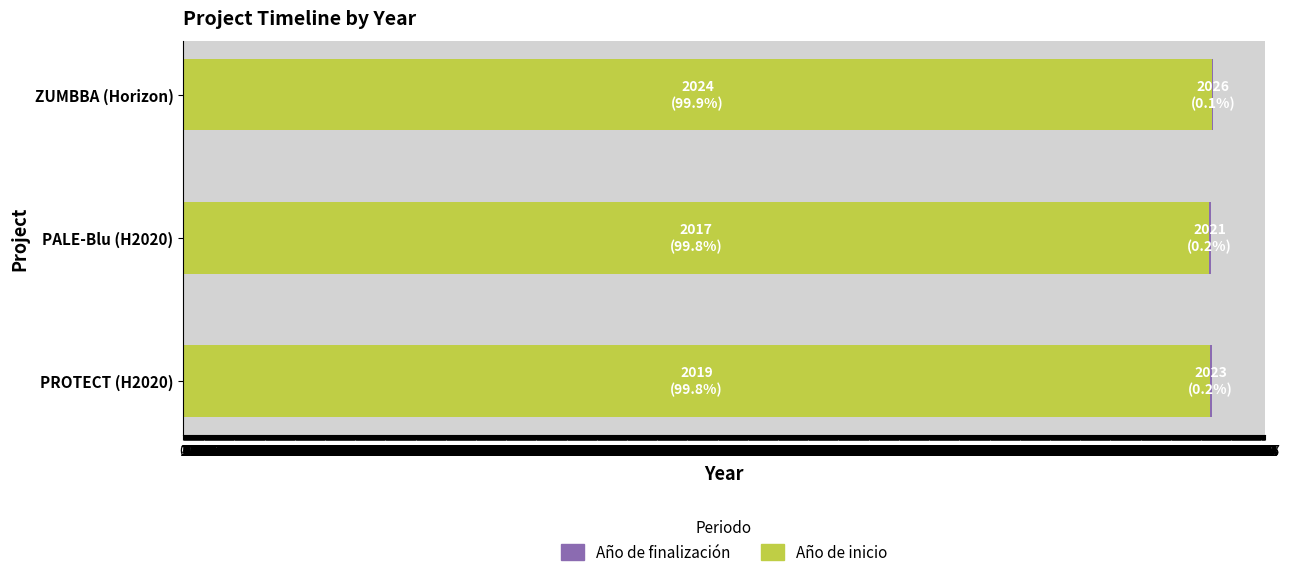

The value of Año de inicio at ZUMBBA (Horizon) is 2024. True or false?

True